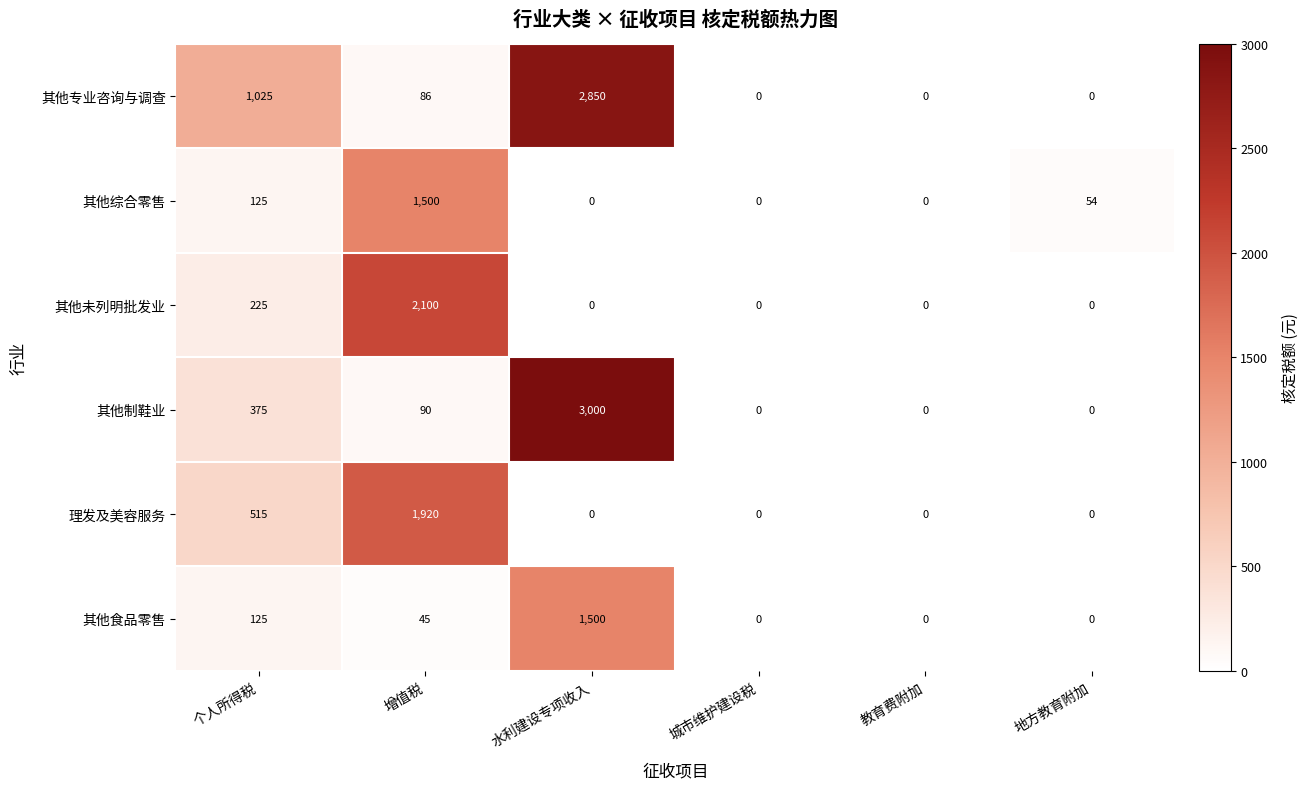

What is the average value of the 其他专业咨询与调查 series?

660